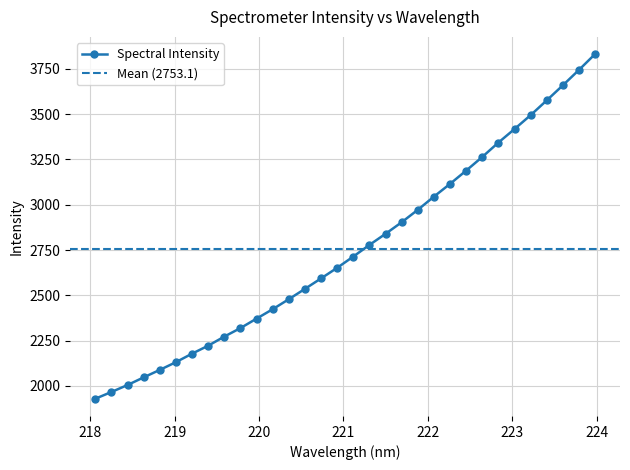

What is the change in value from 220.9264 to 223.0264?

+766.1